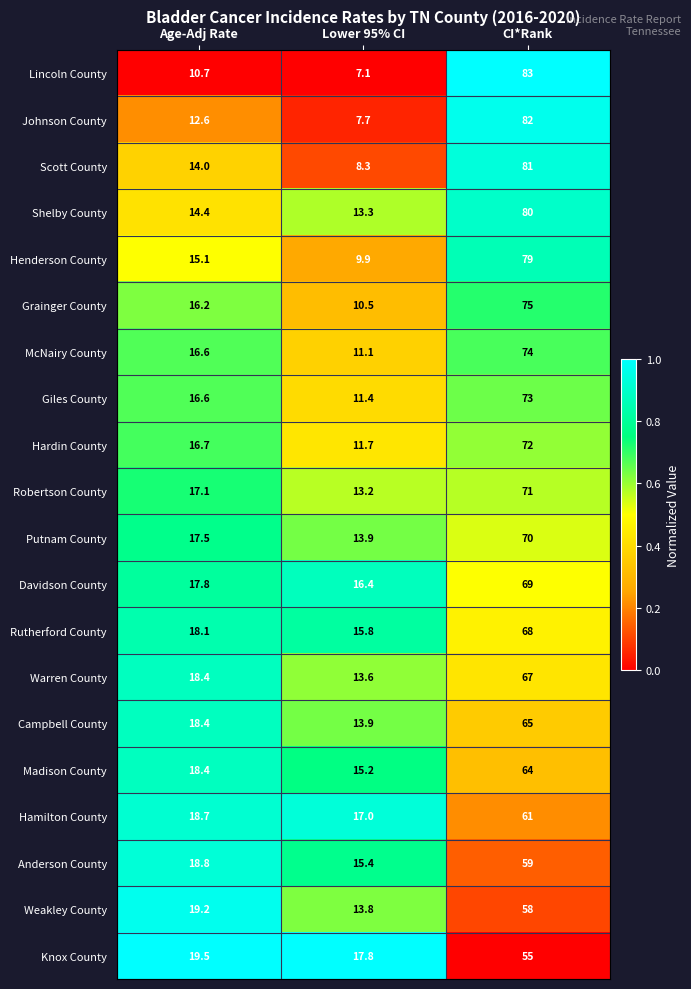

What is the average value of the Anderson County series?

31.1